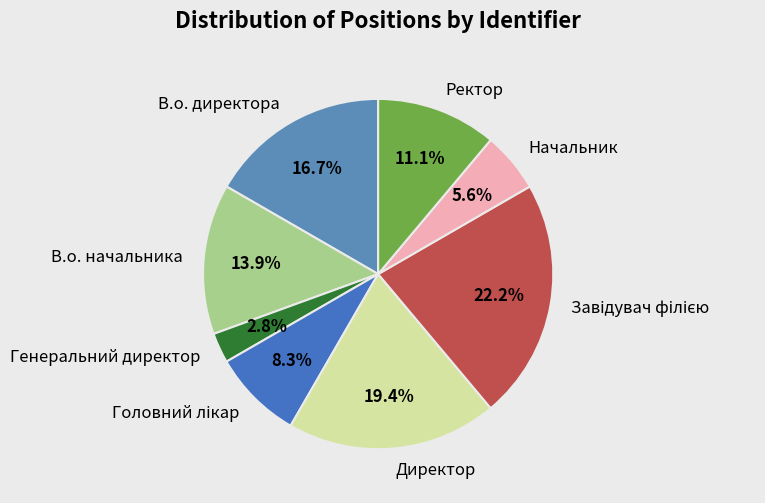

Count the number of slices in the pie.

8